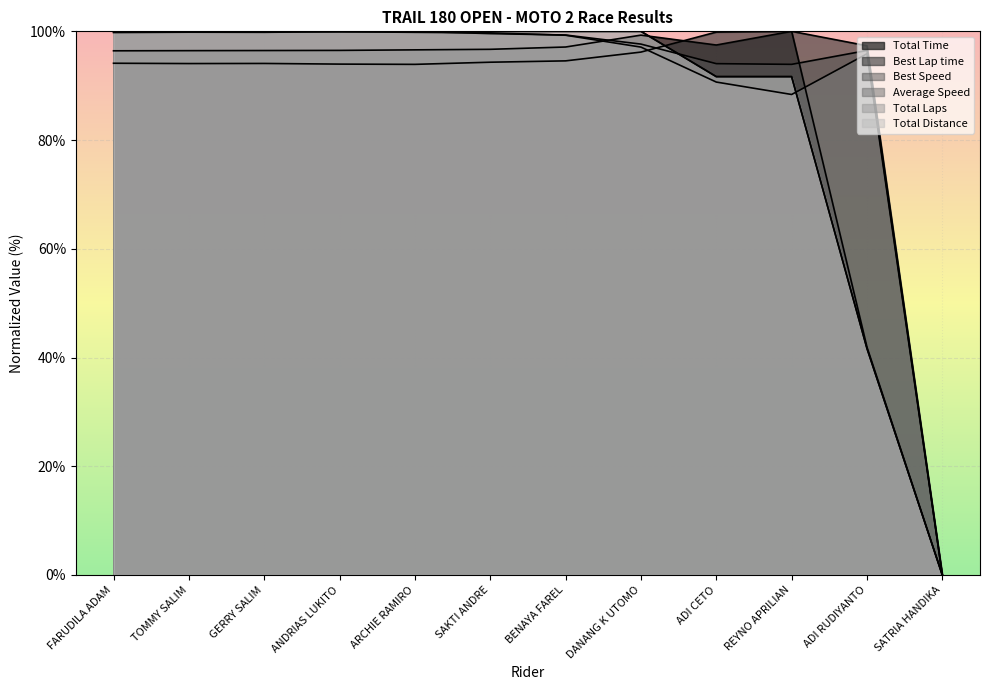

How many values in Total Laps are above zero?

11